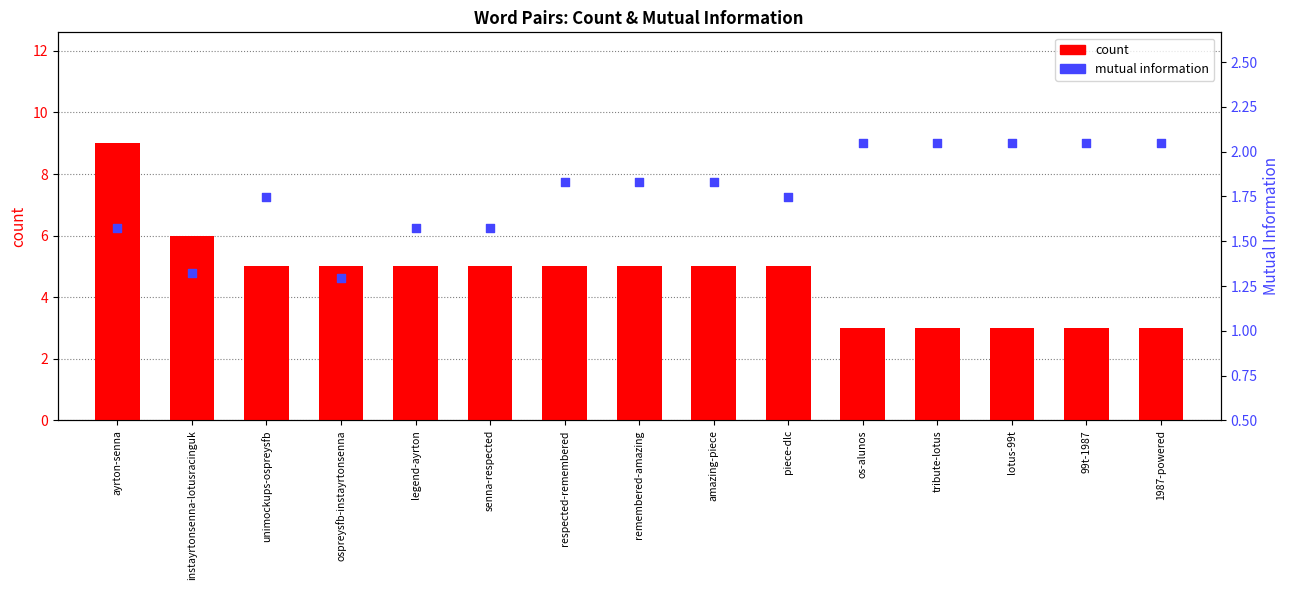

Which series reaches the maximum Y coordinate?

count